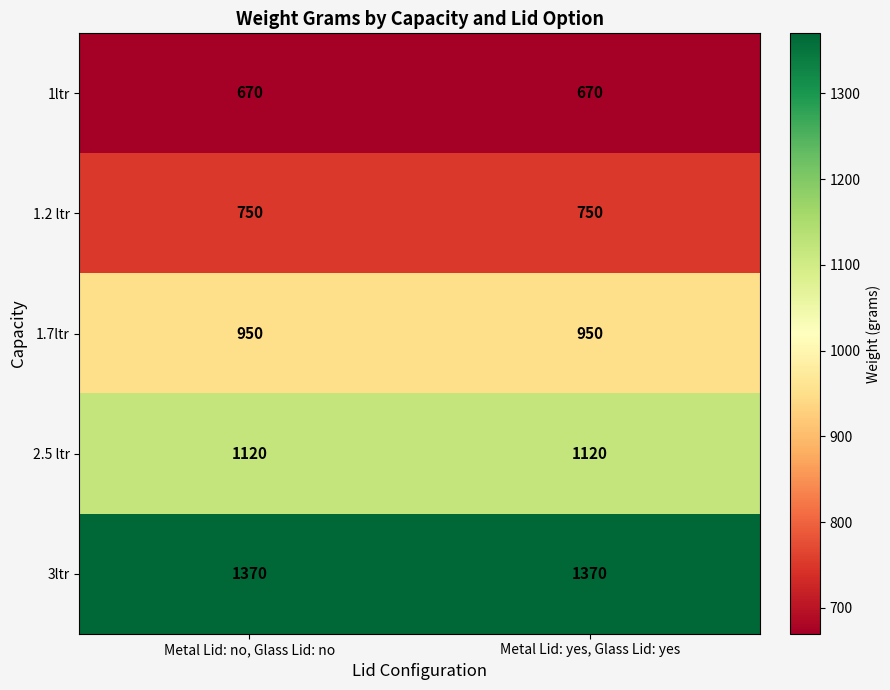

What is the maximum value shown in the chart?

1370